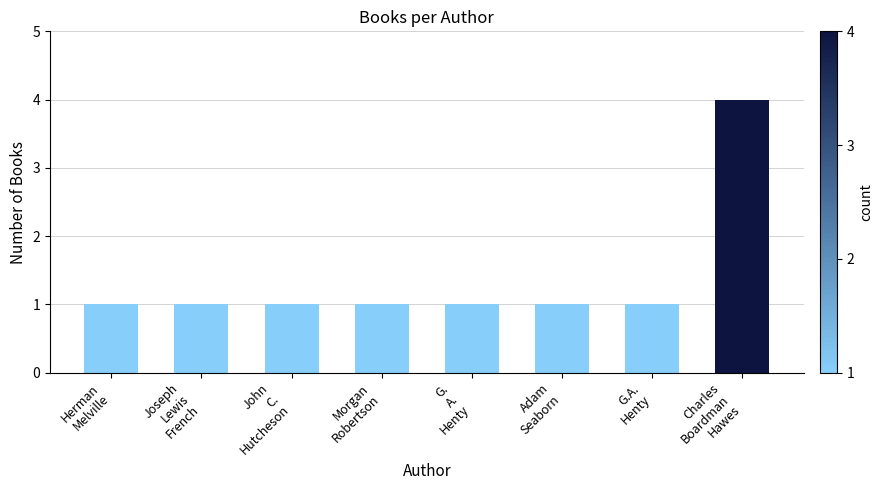

How many distinct data groups are displayed?

1